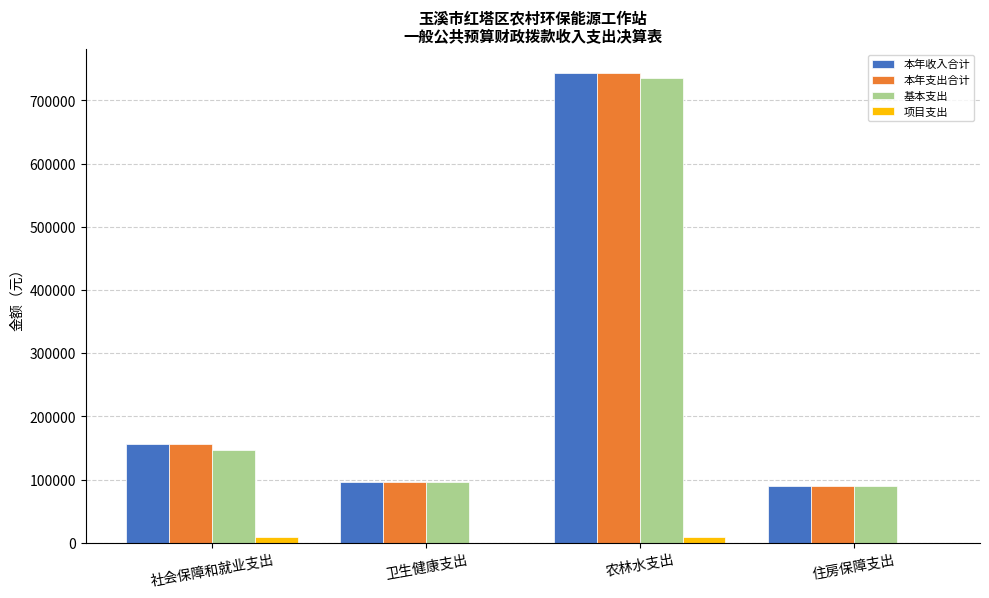

Count the number of data series in this chart.

4